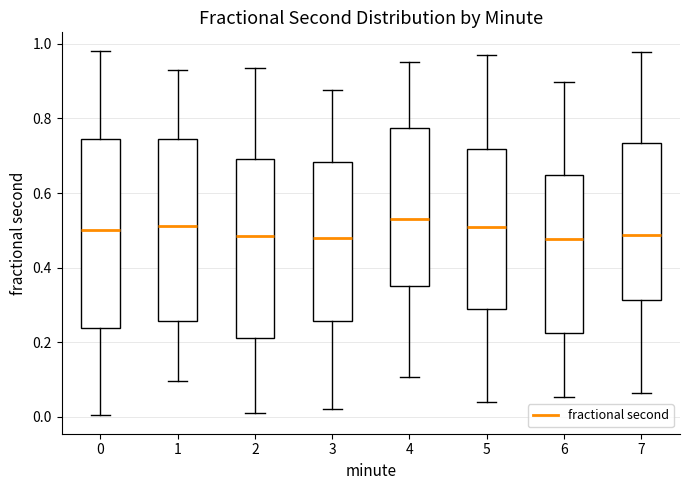

Reading left to right, read every box against the y-axis: the position of its median line, the range the box covers, and the ends of its whiskers. The values are not printed on the chart, so give them approximately, as read against the axis.

0: median 0.50, box 0.24 to 0.74, whiskers 0.00 to 0.98
1: median 0.52, box 0.26 to 0.74, whiskers 0.10 to 0.94
2: median 0.48, box 0.22 to 0.70, whiskers 0.02 to 0.94
3: median 0.48, box 0.26 to 0.68, whiskers 0.02 to 0.88
4: median 0.54, box 0.36 to 0.78, whiskers 0.10 to 0.96
5: median 0.50, box 0.28 to 0.72, whiskers 0.04 to 0.98
6: median 0.48, box 0.22 to 0.64, whiskers 0.06 to 0.90
7: median 0.48, box 0.32 to 0.74, whiskers 0.06 to 0.98